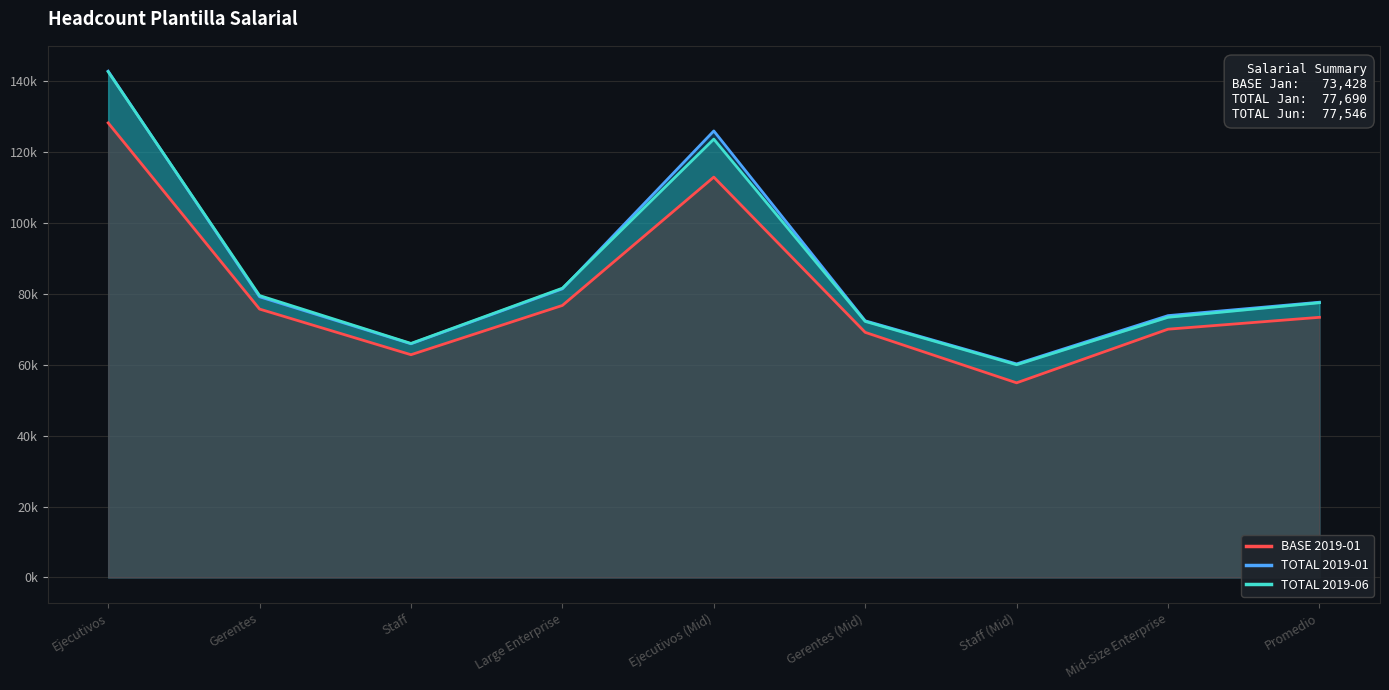

What is the difference between the maximum and minimum values in the TOTAL 2019-01 series?

82635.0